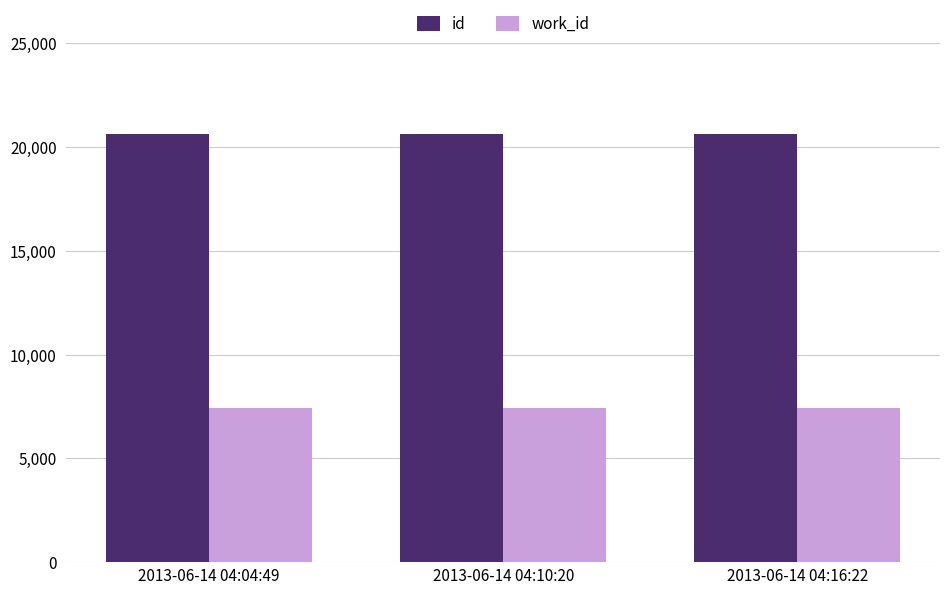

What is the difference between the highest and lowest values at 2013-06-14 04:16:22?

13213